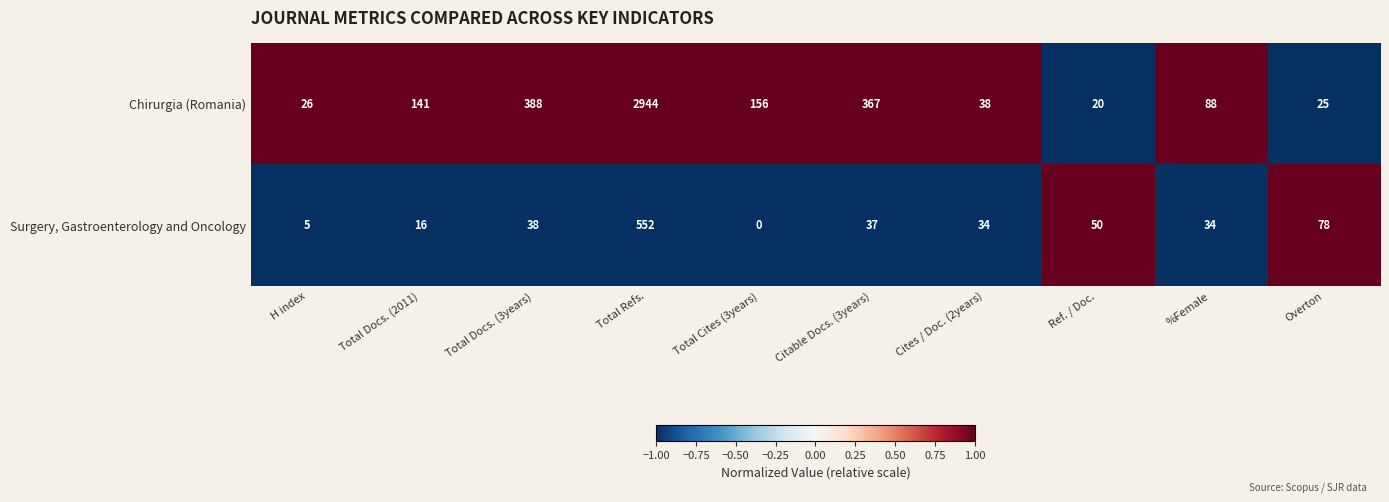

What is the difference between the Chirurgia (Romania) values at Overton and %Female?

63